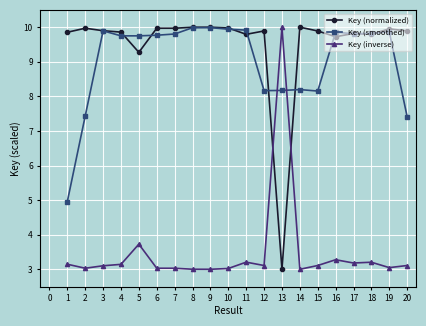

What is the value of the Key (inverse) point at the 3rd from the left?

3.1